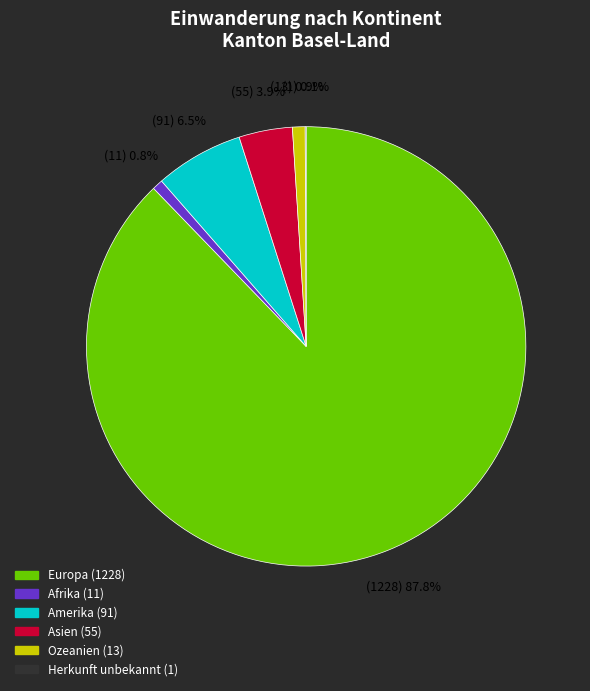

Approximately how many times larger is the value at Asien compared to Afrika?

5.0